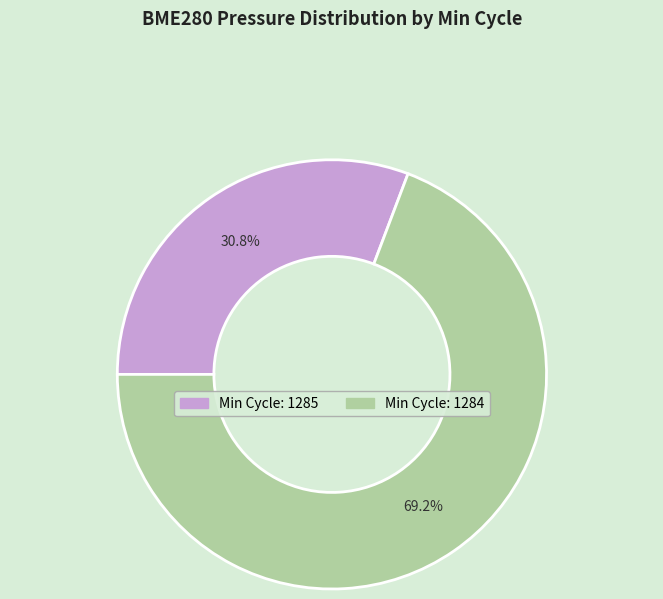

Is there a majority slice in this chart?

Yes